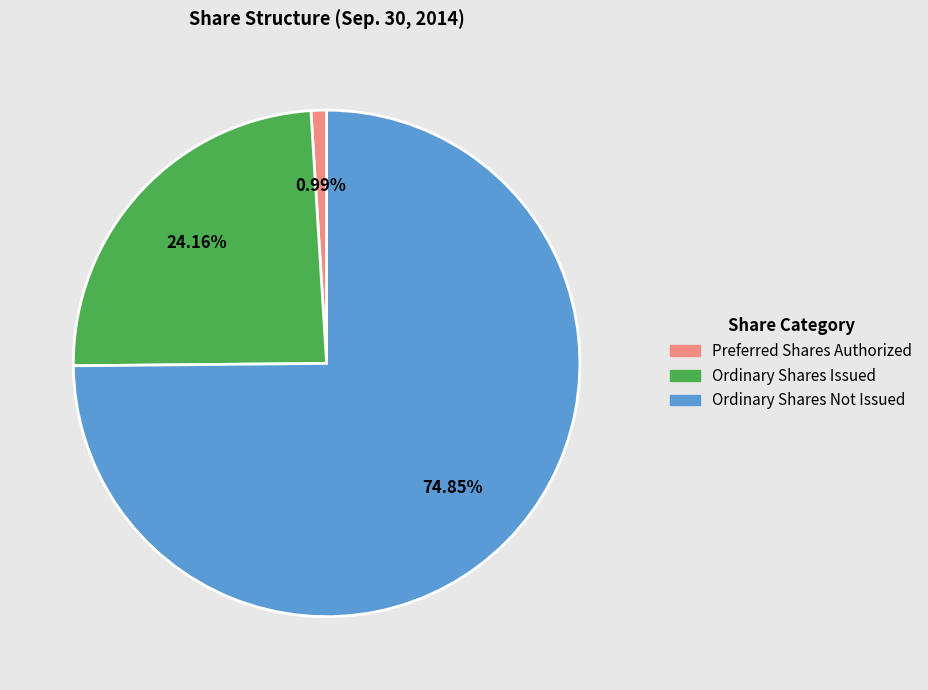

Does Ordinary Shares Not Issued account for over 50% of the chart?

Yes